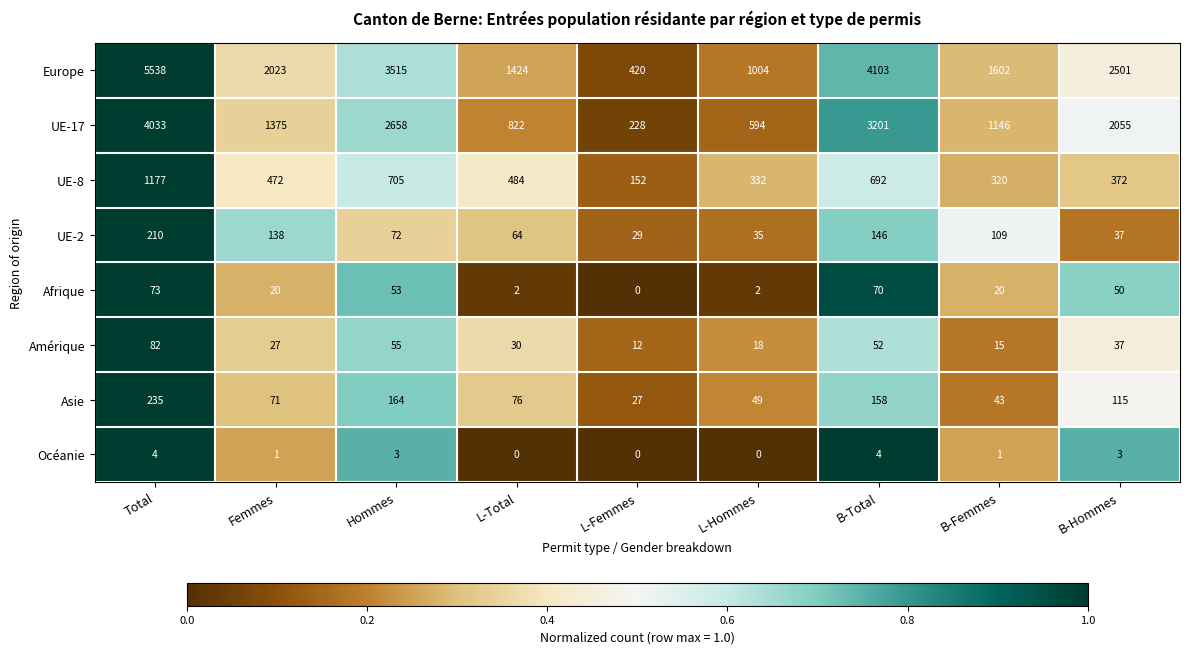

How many categories are shown in the chart?

9